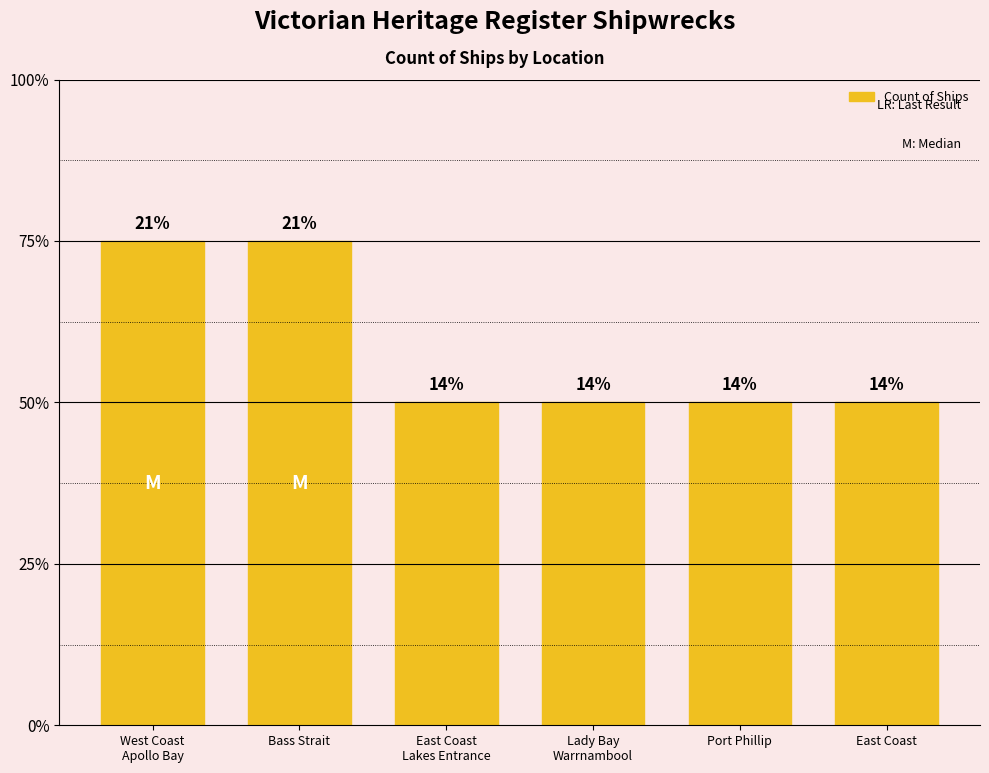

Which has a higher value, Lady Bay
Warrnambool or Bass Strait?

Bass Strait